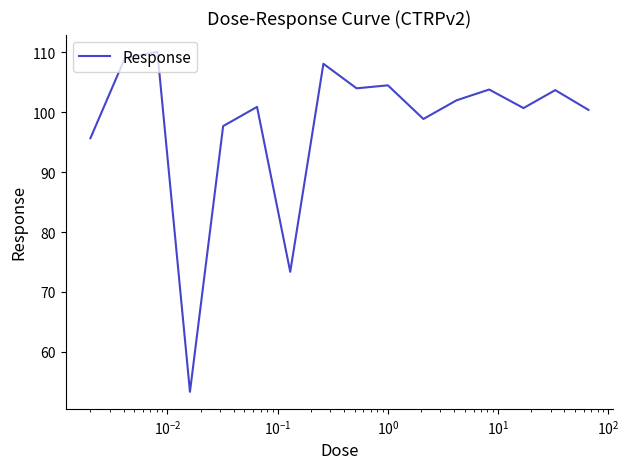

What is the maximum value shown in the chart?

110.1